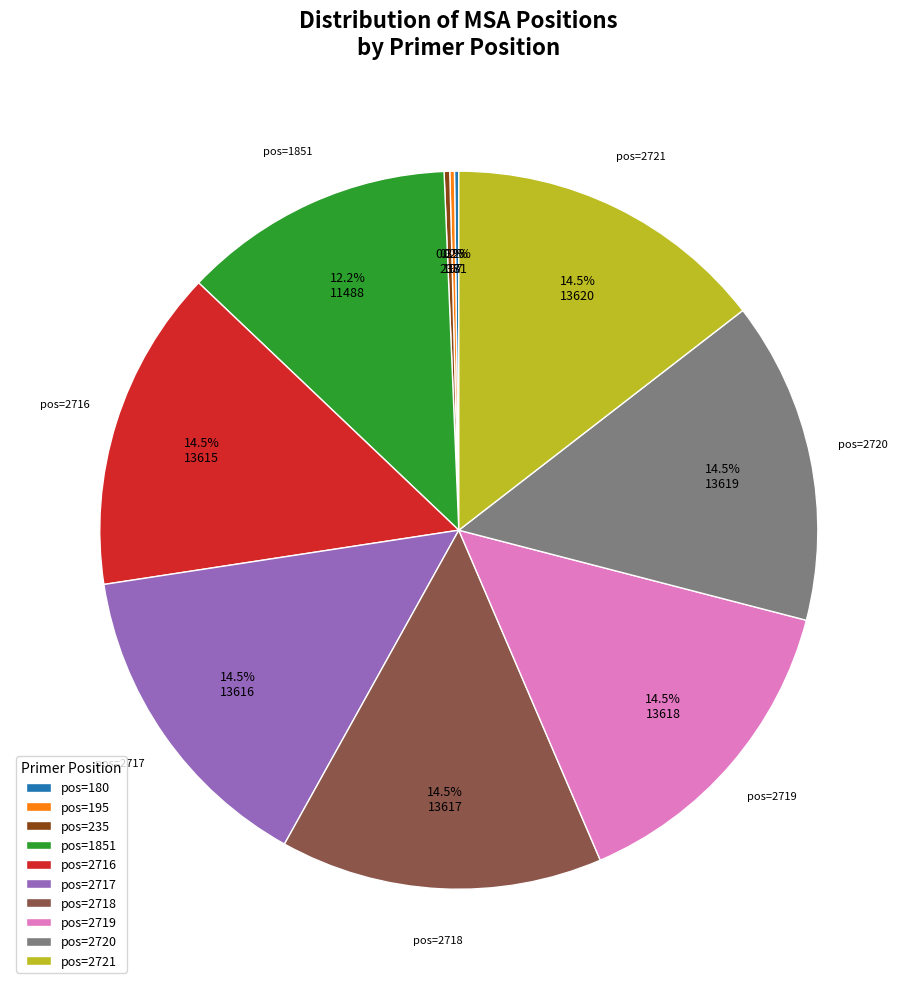

Is there any slice that represents more than half of the pie?

No